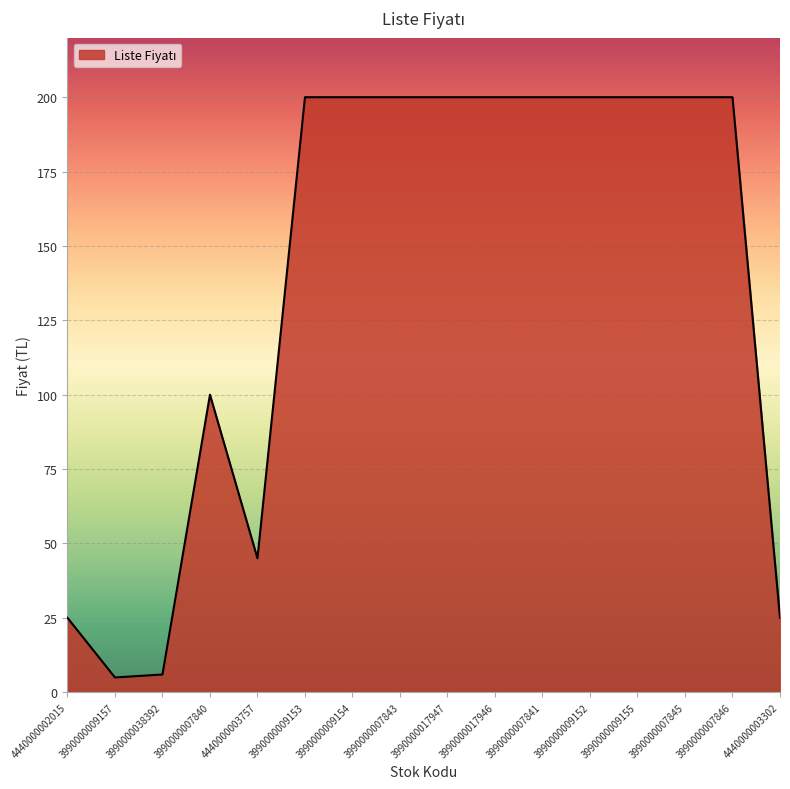

The value at 3990000007843 is 87.9. True or false?

False